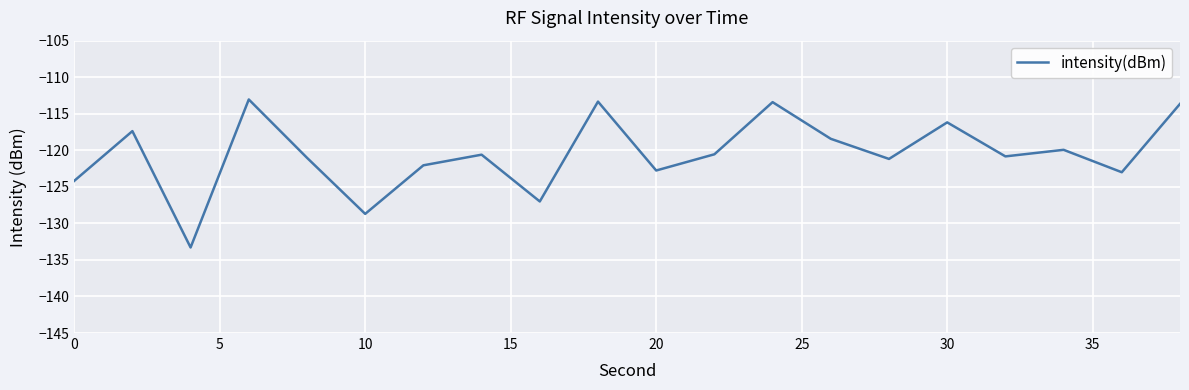

What is the maximum value shown in the chart?

-113.0